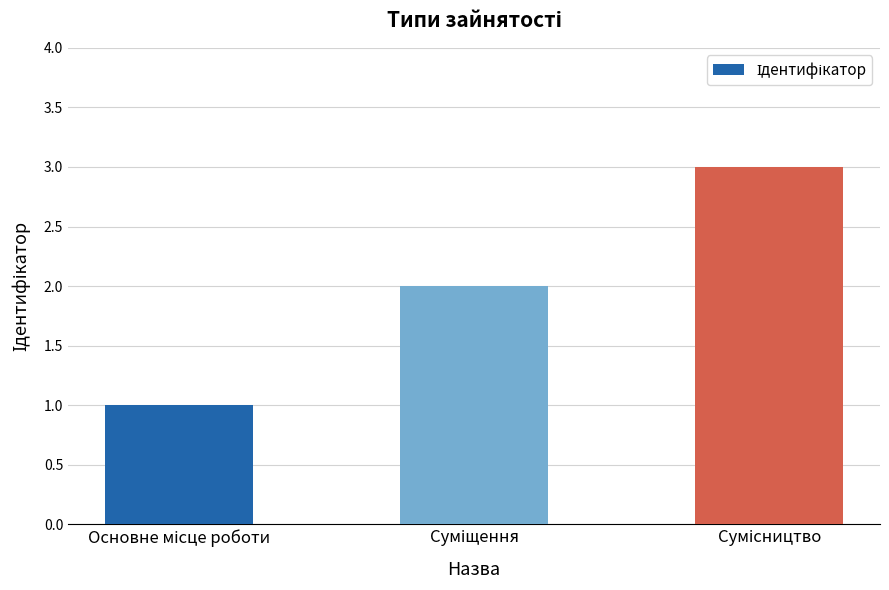

How many series are shown in this chart?

1